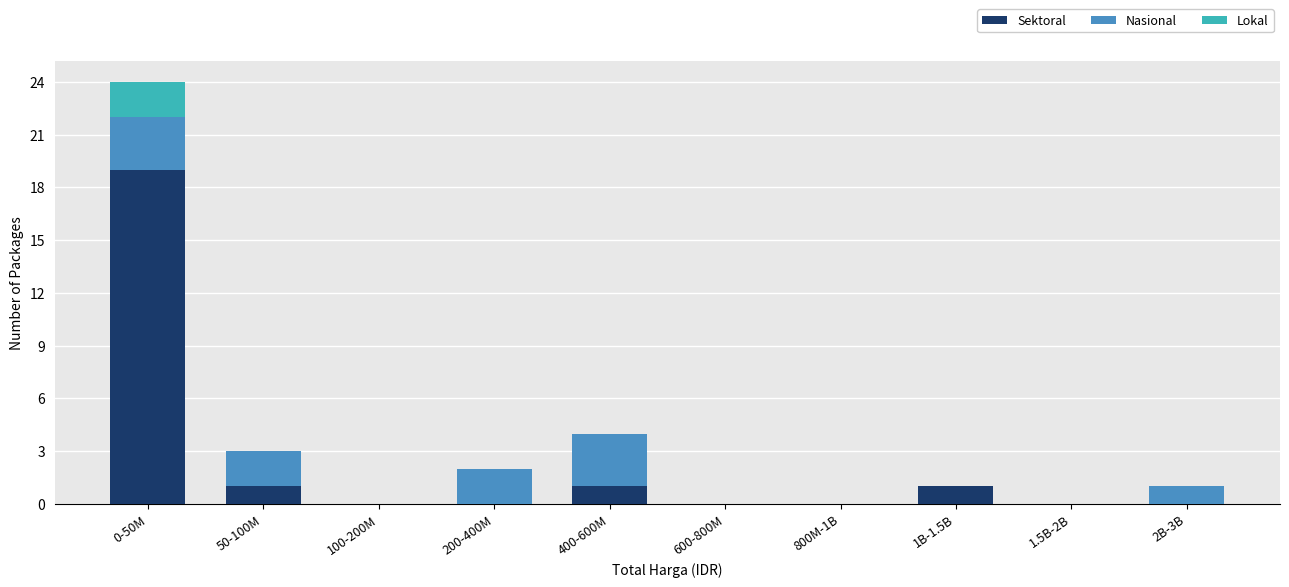

Reading right to left, transcribe the values for Sektoral.

2B-3B=0	1.5B-2B=0	1B-1.5B=1	800M-1B=0	600-800M=0	400-600M=1	200-400M=0	100-200M=0	50-100M=1	0-50M=19